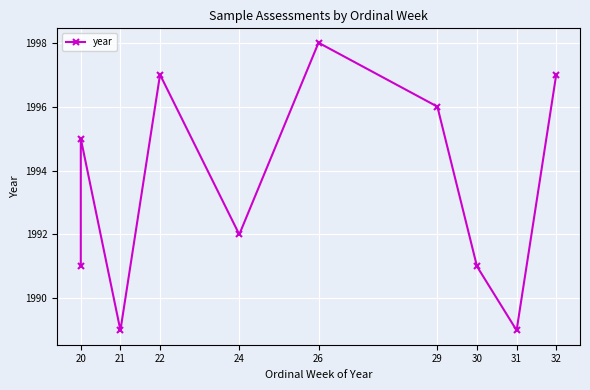

The value at 20 is 2808. True or false?

False